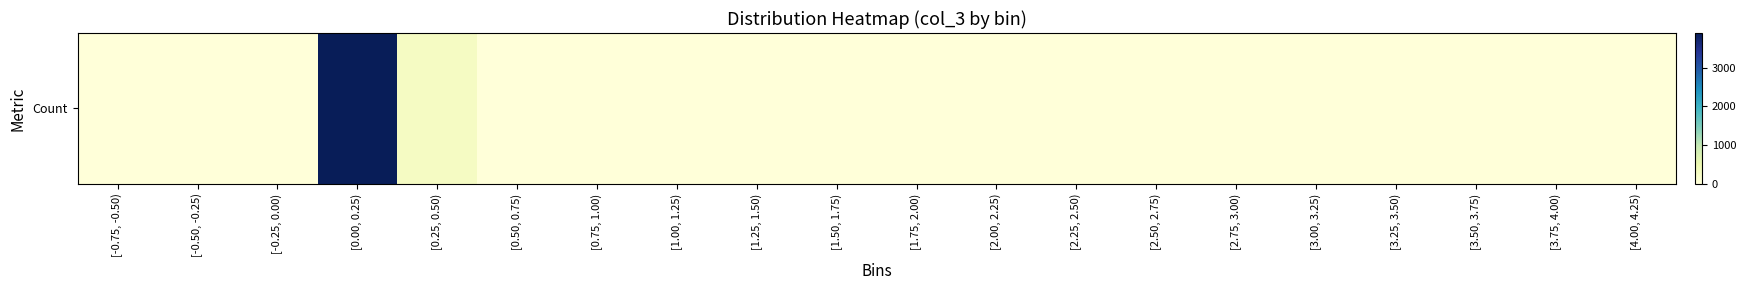

How many data points are above 0?

4